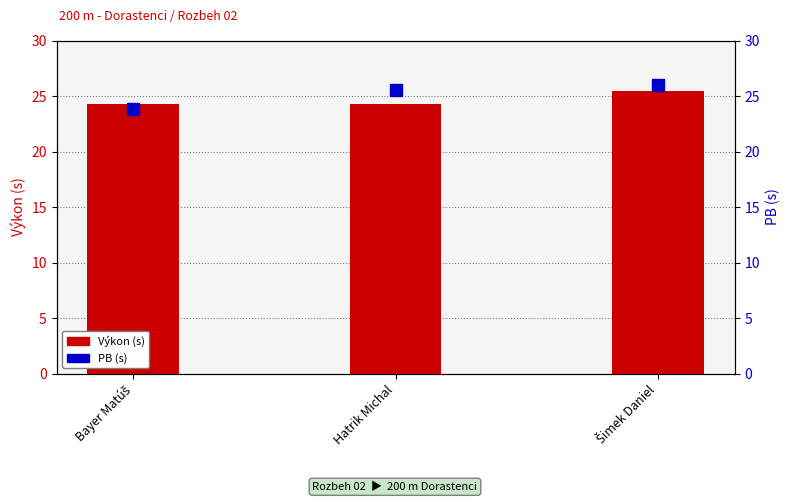

Rank the series at Bayer Matúš from lowest to highest value.

PB, Výkon